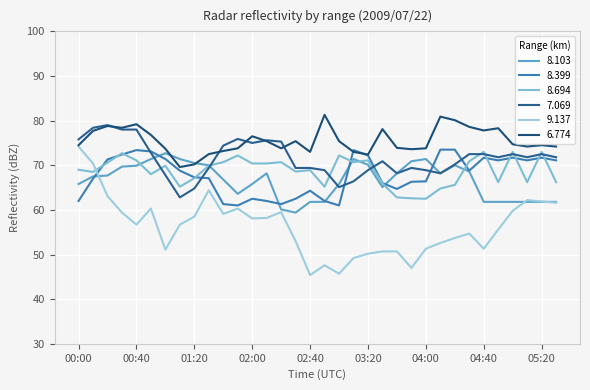

At how many categories does at least one series exceed 62?

34